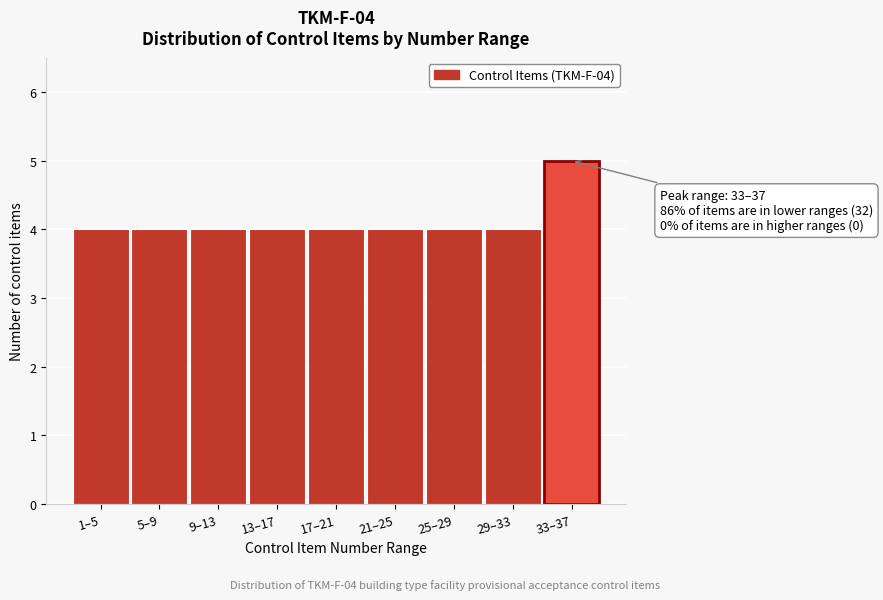

Reading left to right, extract all data points from this chart.

4	4	4	4	4	4	4	4	5